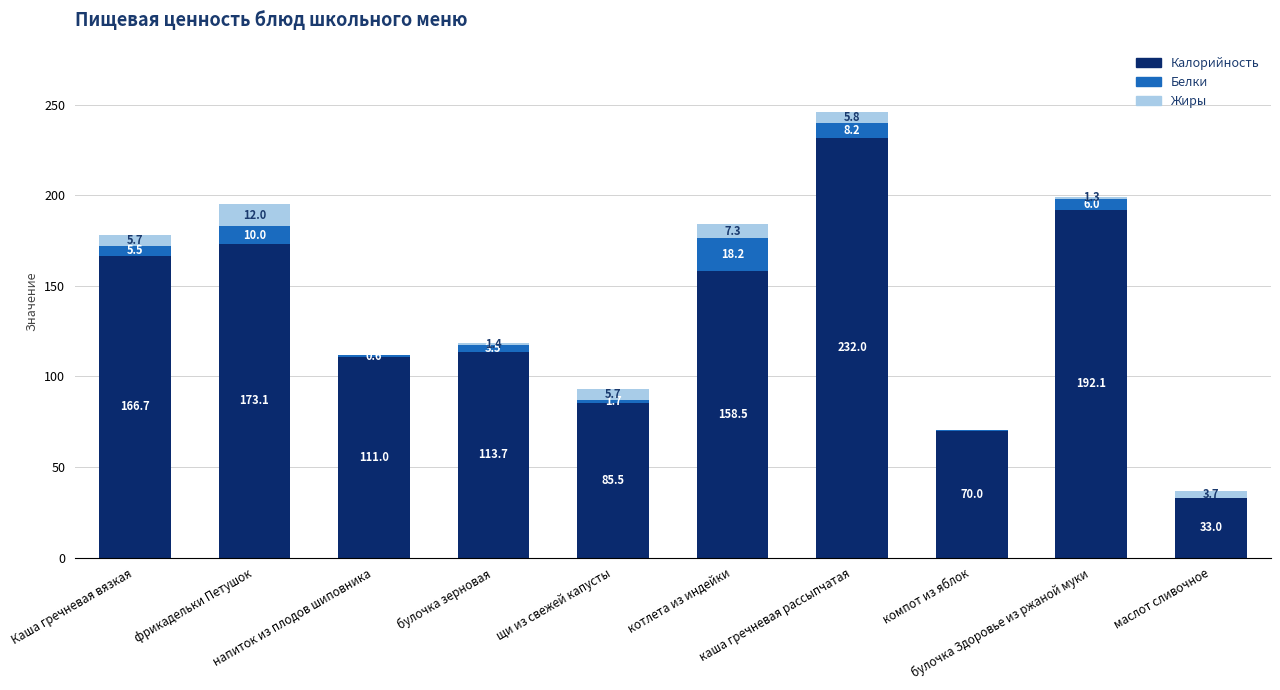

What are all the series names shown in the legend?

Калорийность, Белки, Жиры